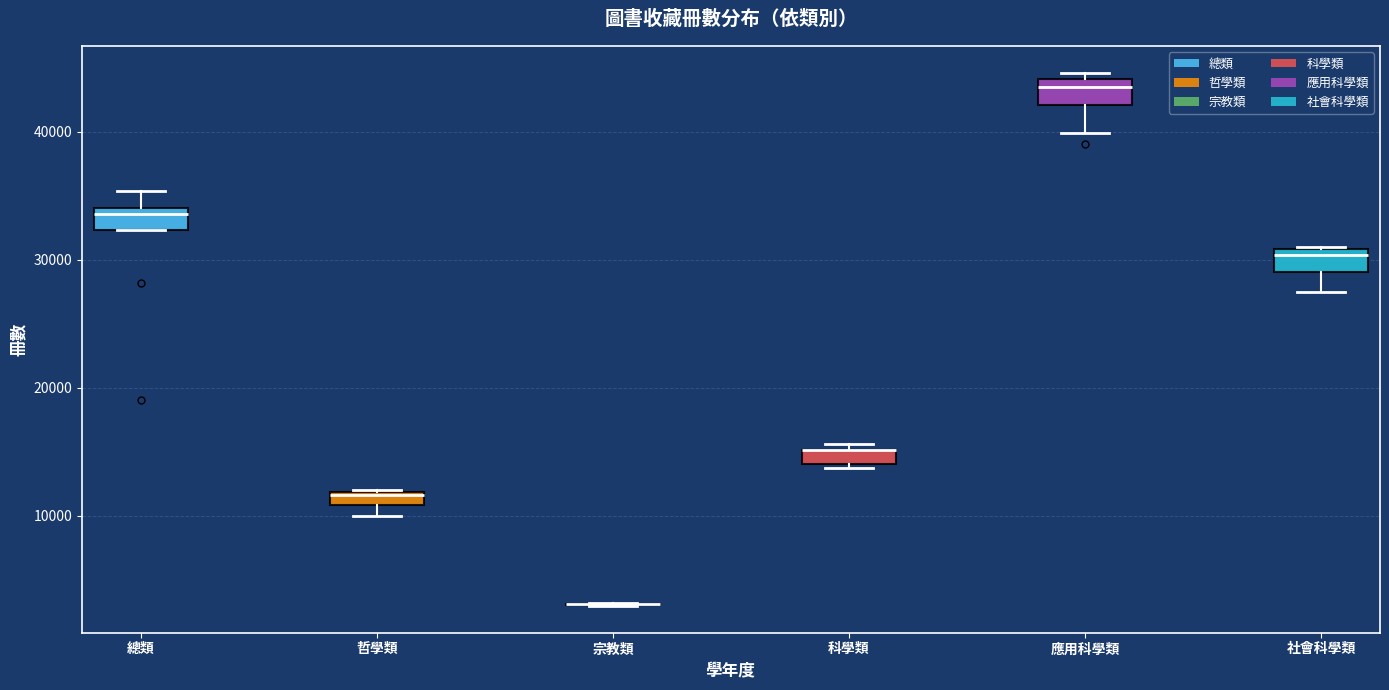

Where does the lower whisker of the box for 社會科學類 end on the y-axis? The values are not printed on the chart, so give them approximately, as read against the axis.

28000